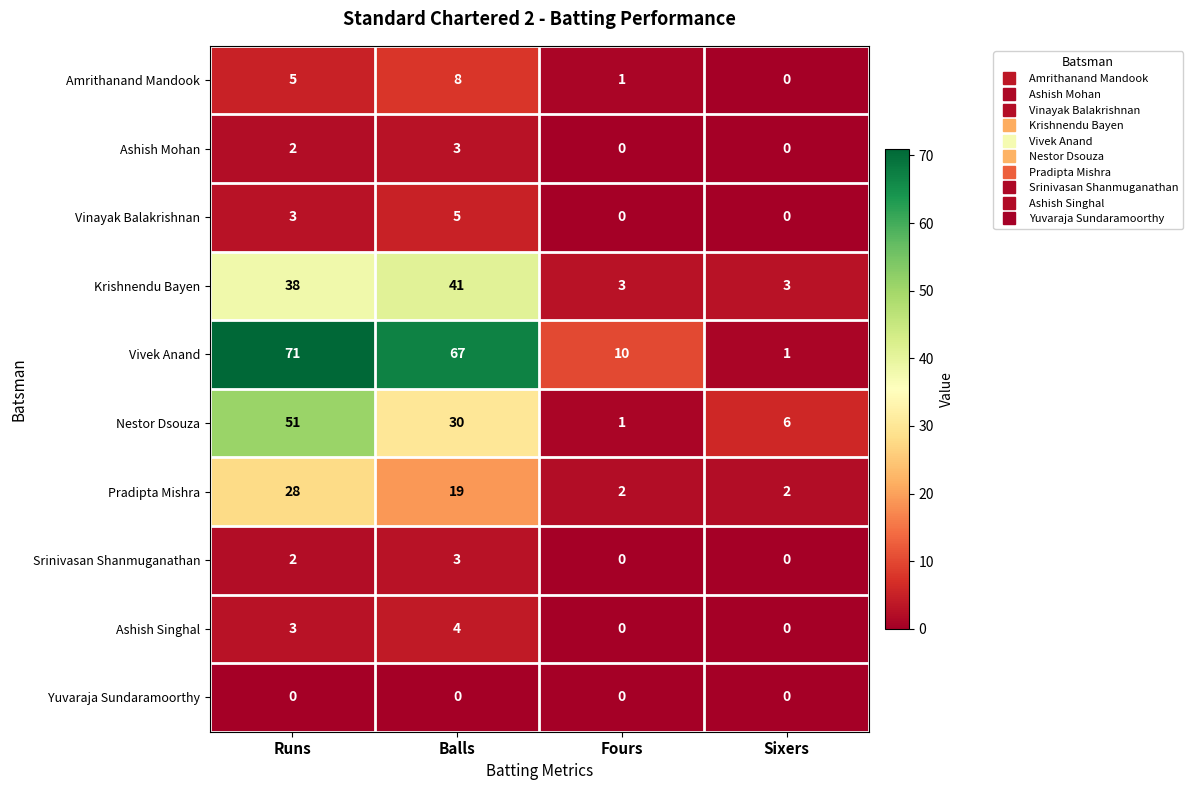

Is the value of Ashish Mohan at Balls greater than the value of Pradipta Mishra at Sixers?

Yes